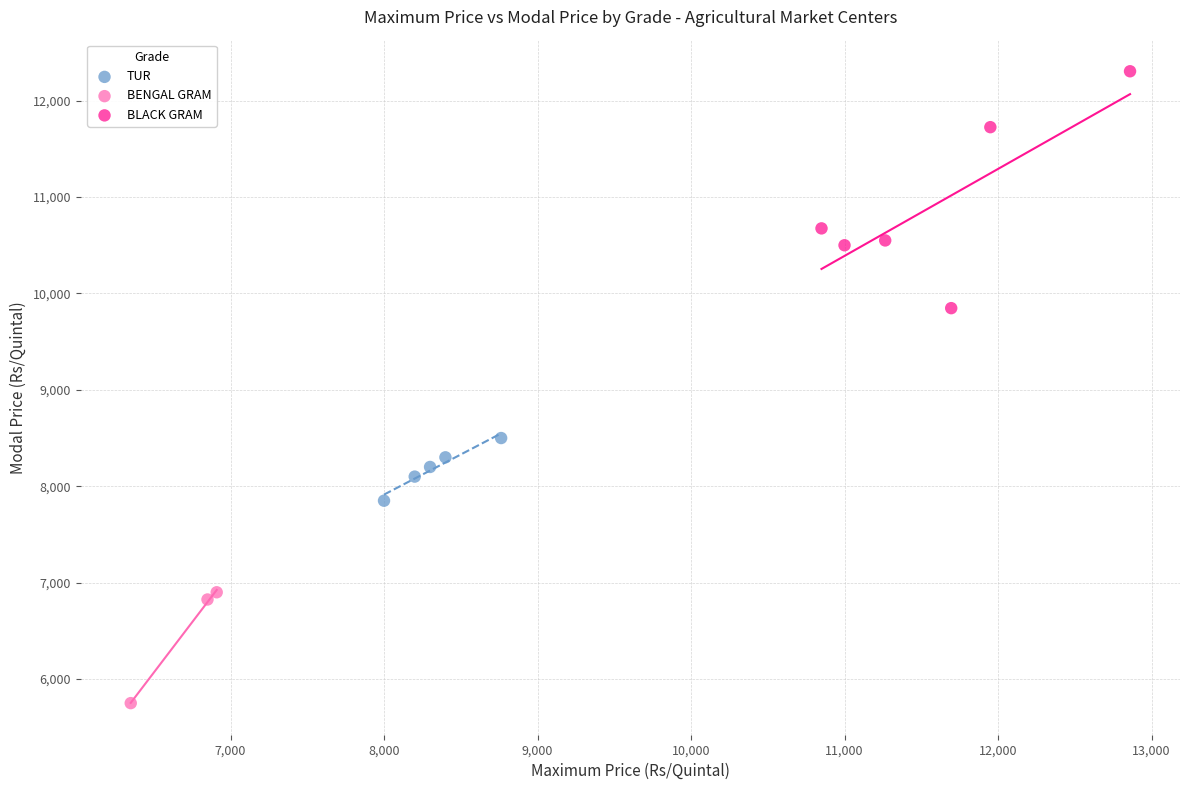

Which series reaches the maximum Y coordinate?

BLACK GRAM